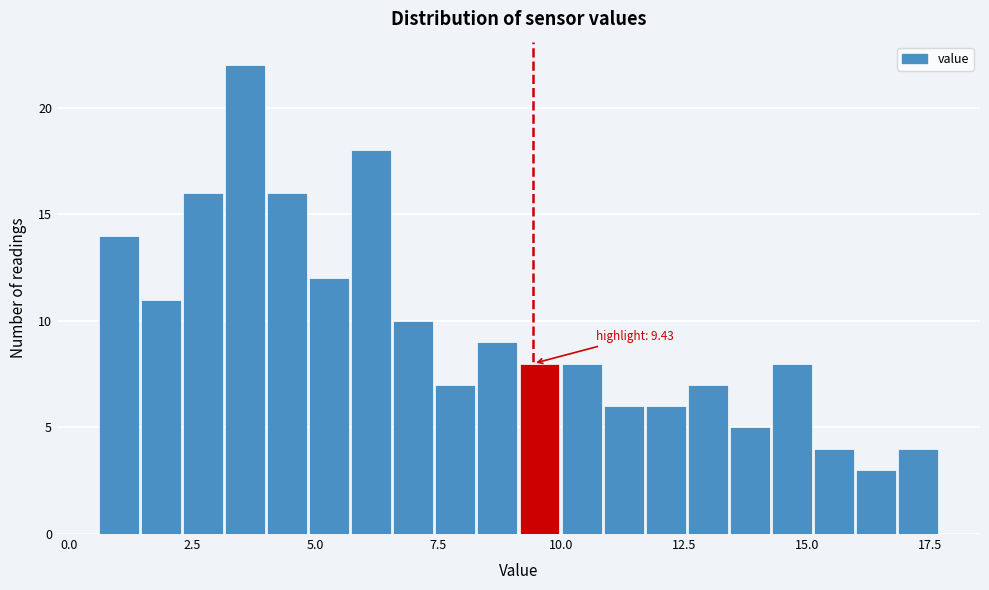

Around what value on the x-axis is the tallest bar? Give the approximate position of its centre, as read against the axis.

3.5